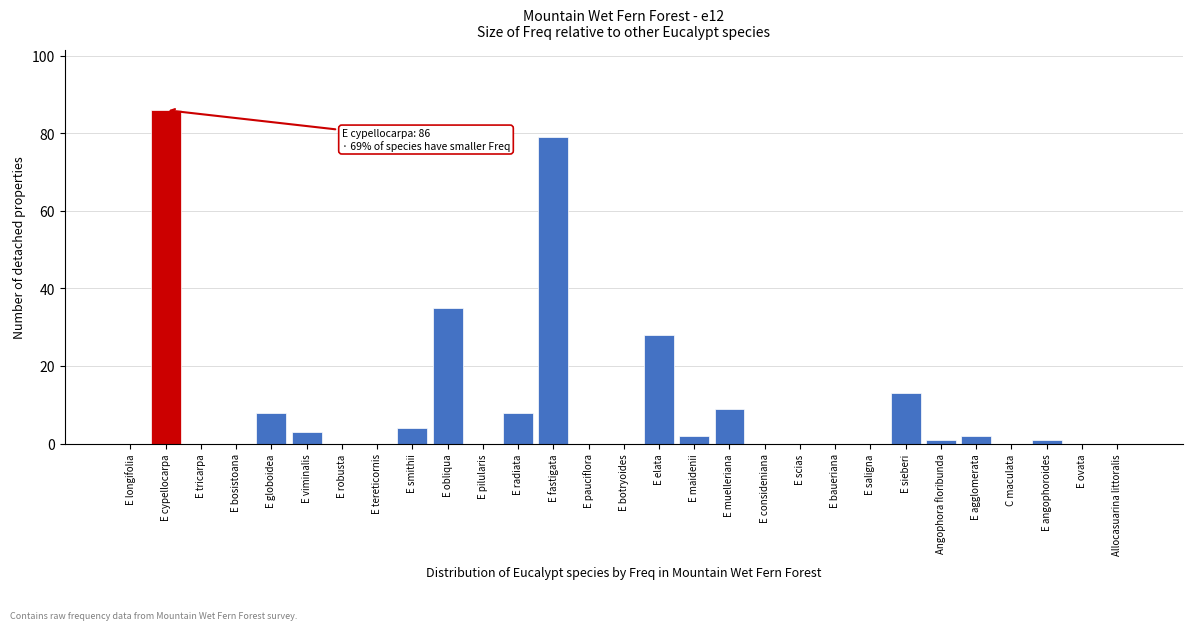

Reading left to right, transcribe all the data shown in this chart.

E longifolia=0	E cypellocarpa=86	E tricarpa=0	E bosistoana=0	E globoidea=8	E viminalis=3	E robusta=0	E tereticornis=0	E smithii=4	E obliqua=35	E pilularis=0	E radiata=8	E fastigata=79	E pauciflora=0	E botryoides=0	E elata=28	E maidenii=2	E muelleriana=9	E consideniana=0	E scias=0	E baueriana=0	E saligna=0	E sieberi=13	Angophora floribunda=1	E agglomerata=2	C maculata=0	E angophoroides=1	E ovata=0	Allocasuarina littoralis=0